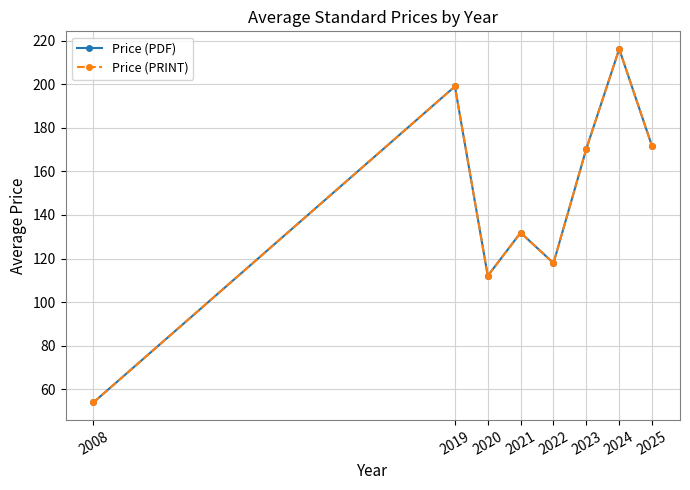

List the labels in order of Price (PDF) value, smallest first.

2008, 2020, 2022, 2021, 2023, 2025, 2019, 2024